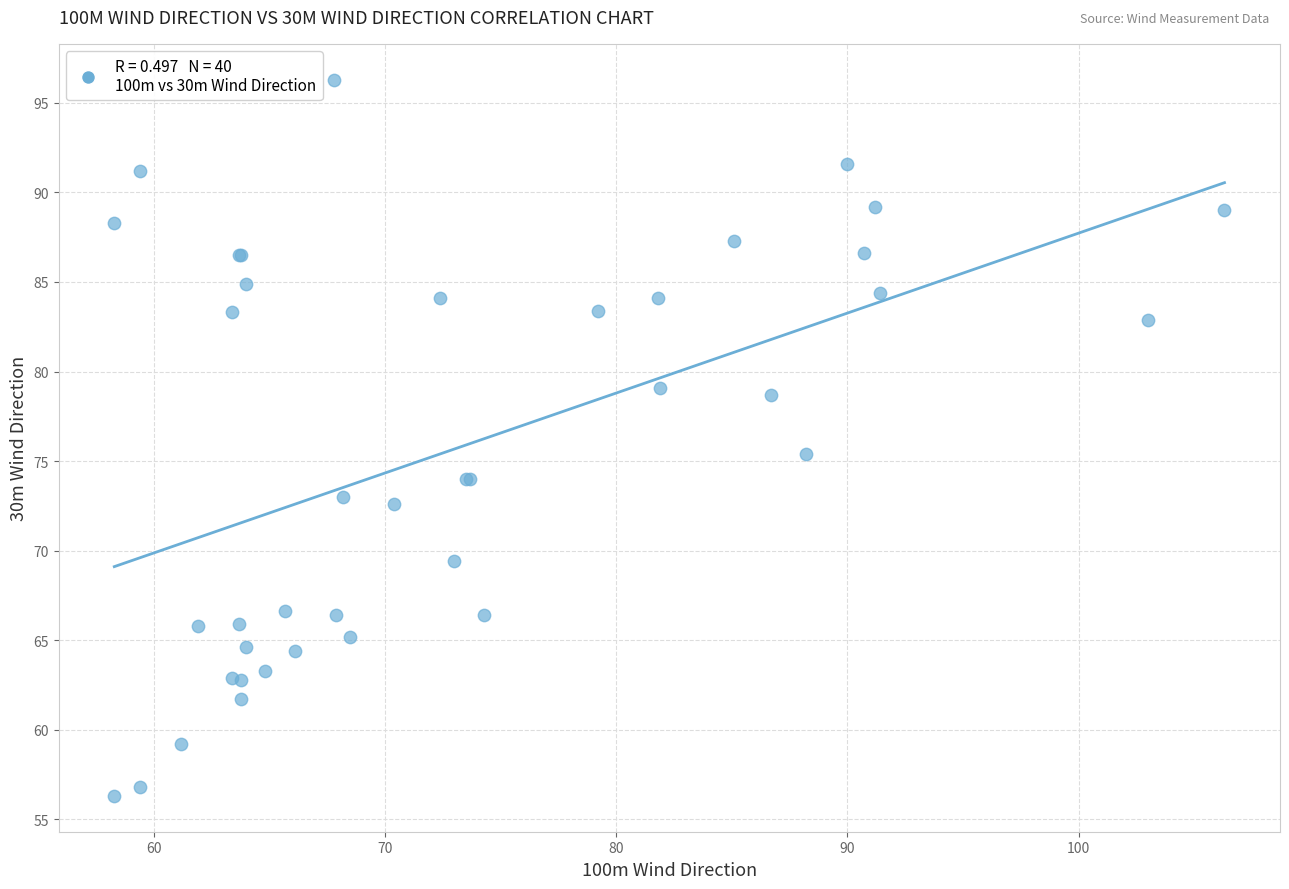

What Y value in the scatter plot is closest to 76?

75.4